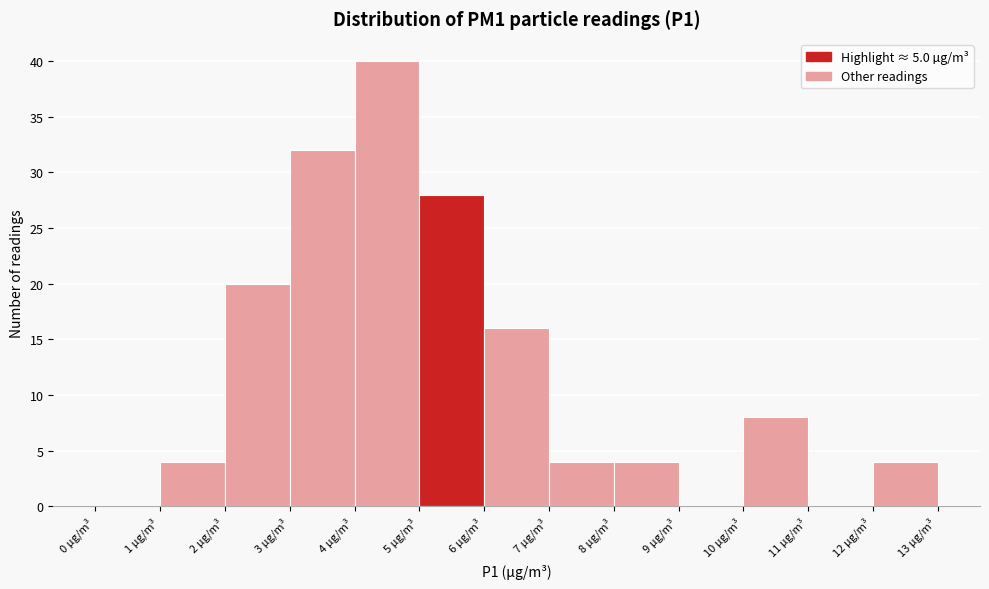

Which range on the x-axis has the tallest bar?

4 to 5